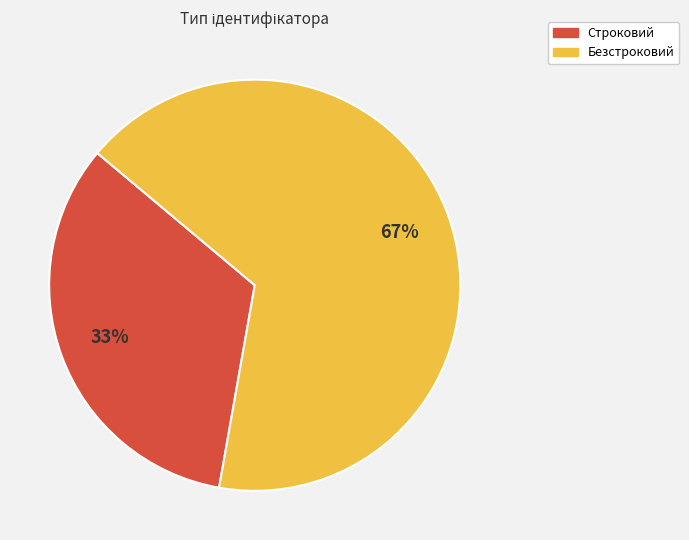

How many segments does this pie chart have?

2